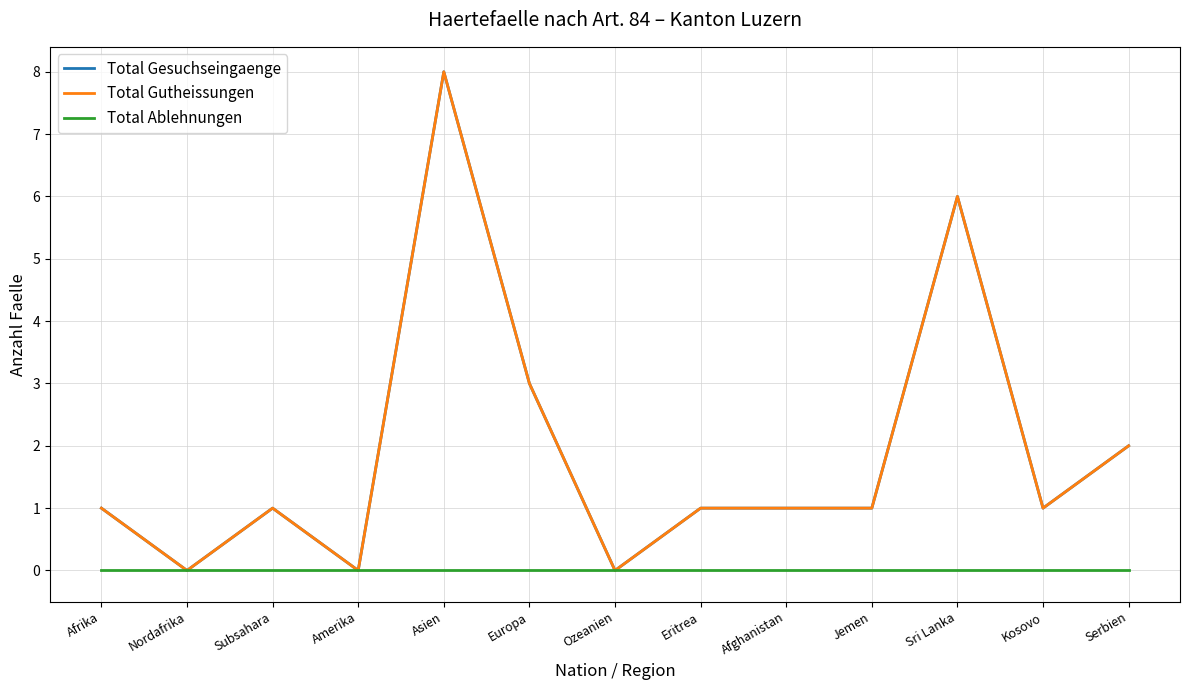

Does the chart have visible grid lines?

Yes